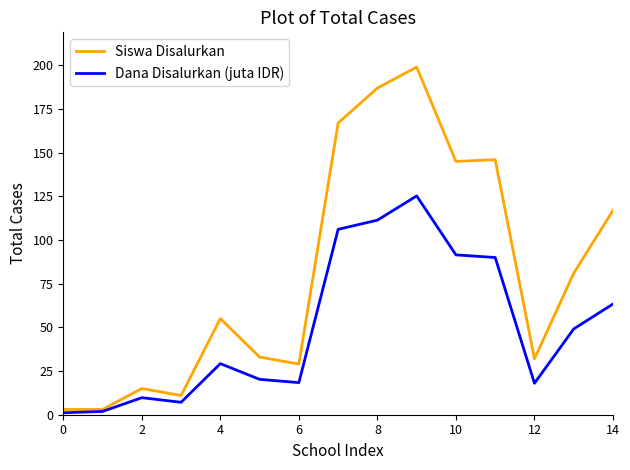

What is the greatest value displayed?

199.0